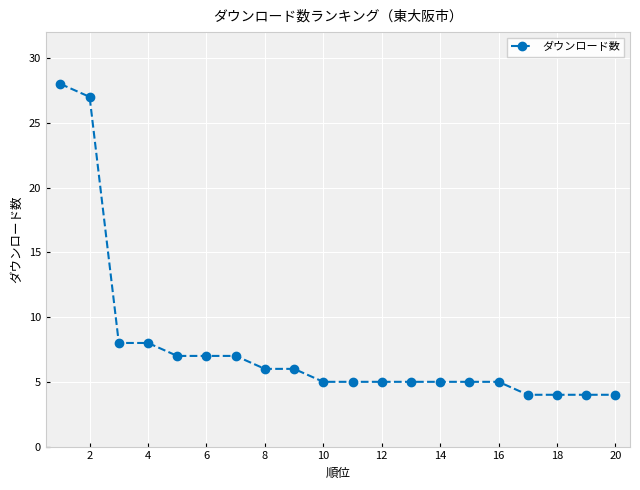

What is the minimum value shown in the chart?

4